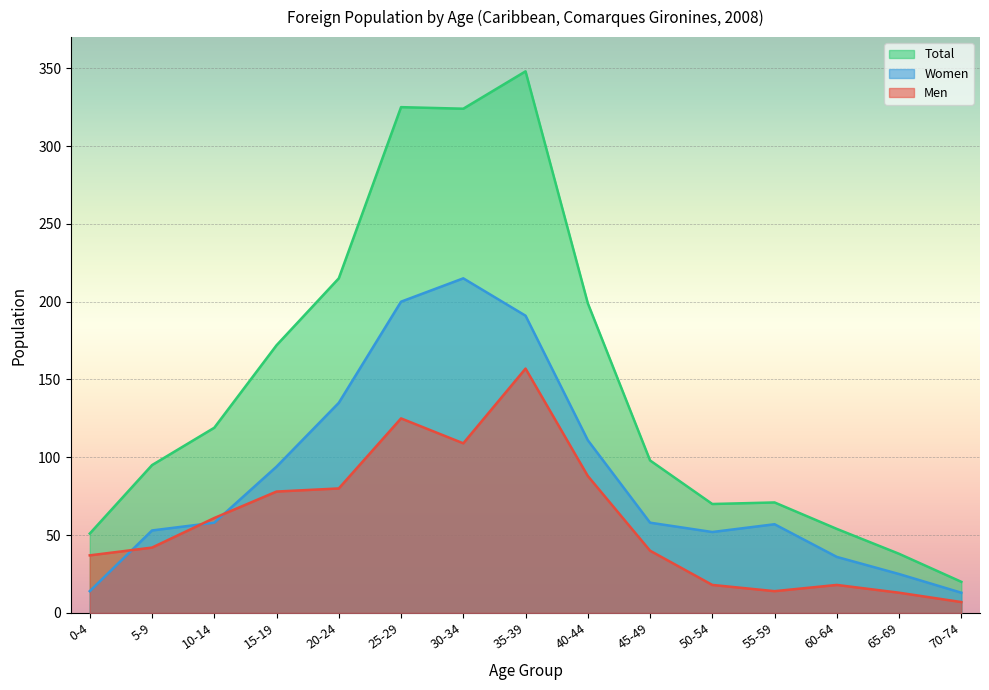

What is the difference between the Women values at 0-4 and 50-54?

38